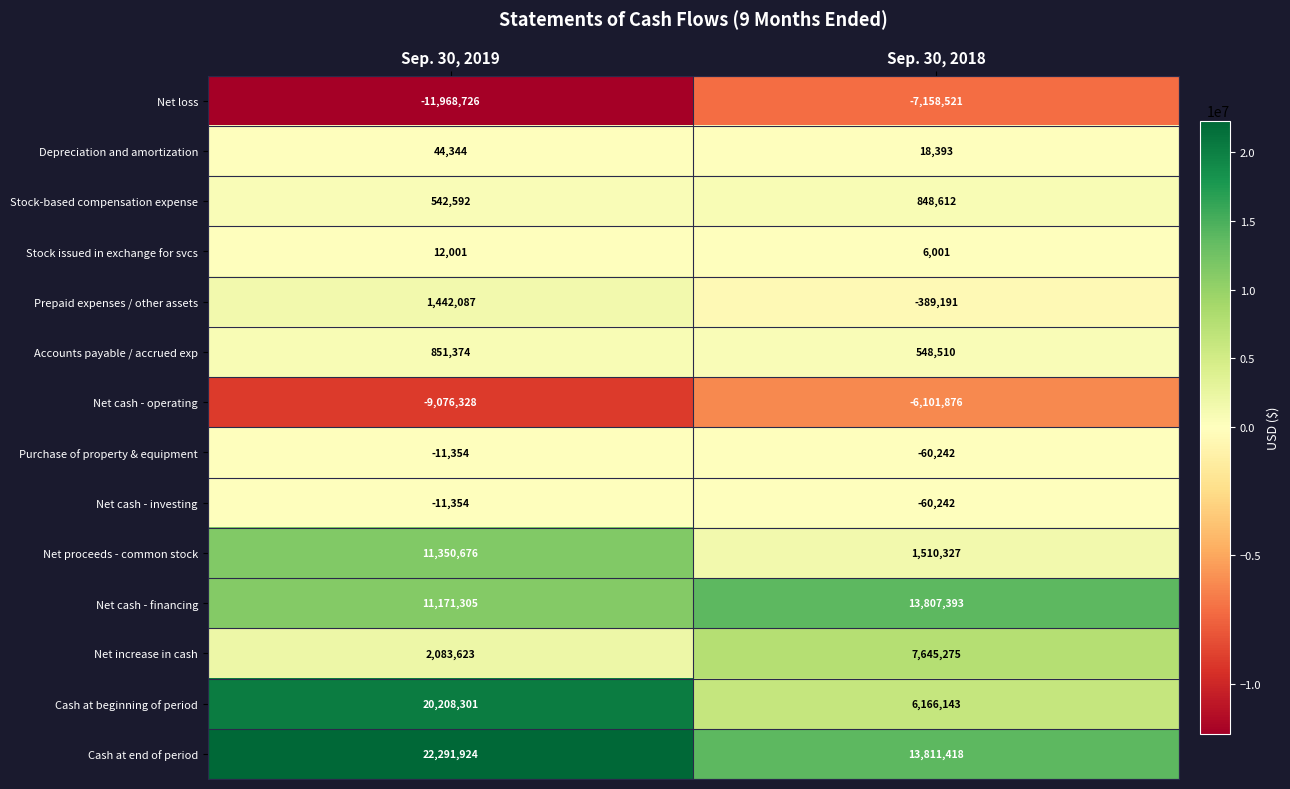

What is the average value of the Accounts payable / accrued exp series?

699942